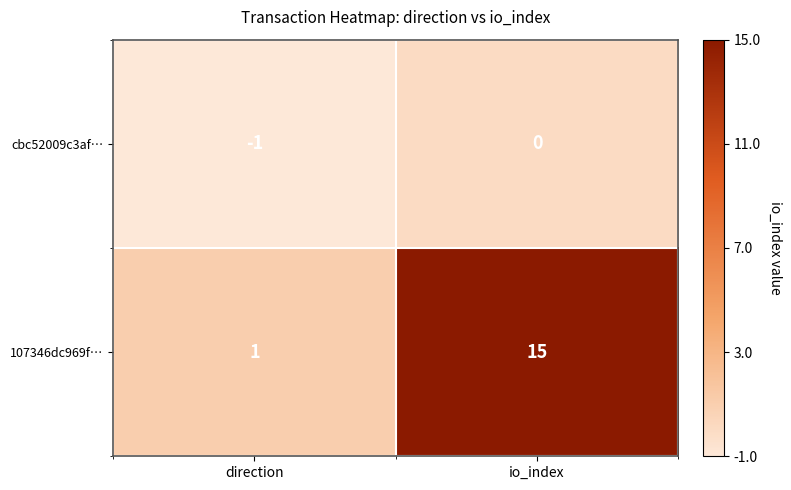

Rank the series by their maximum value, from highest to lowest.

107346dc969f…, cbc52009c3af…